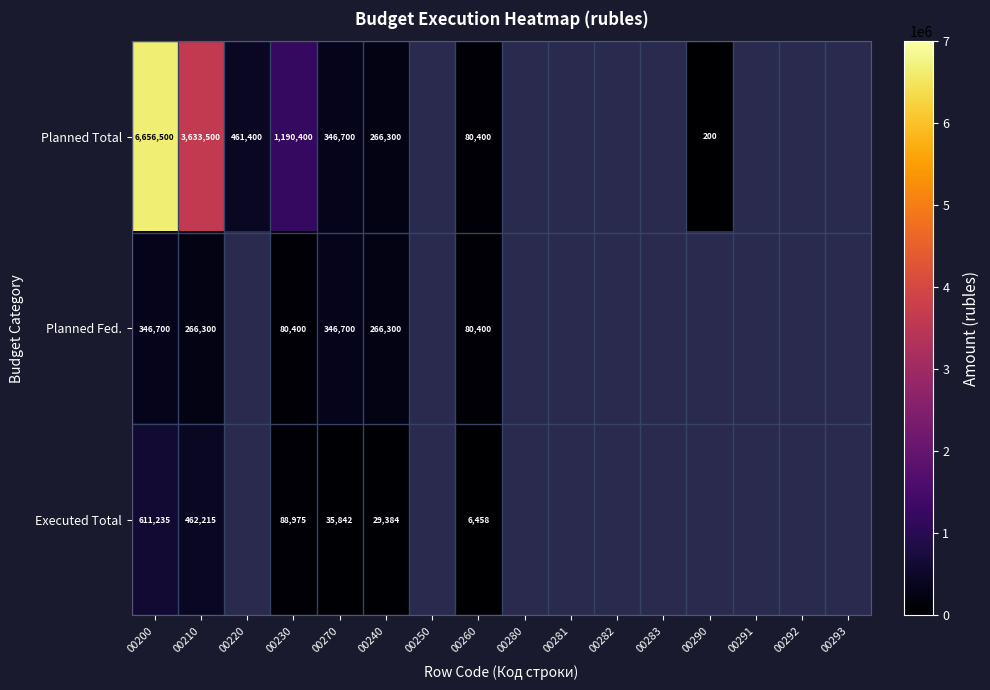

What is the spread (max minus min) of values at 00200?

6309800